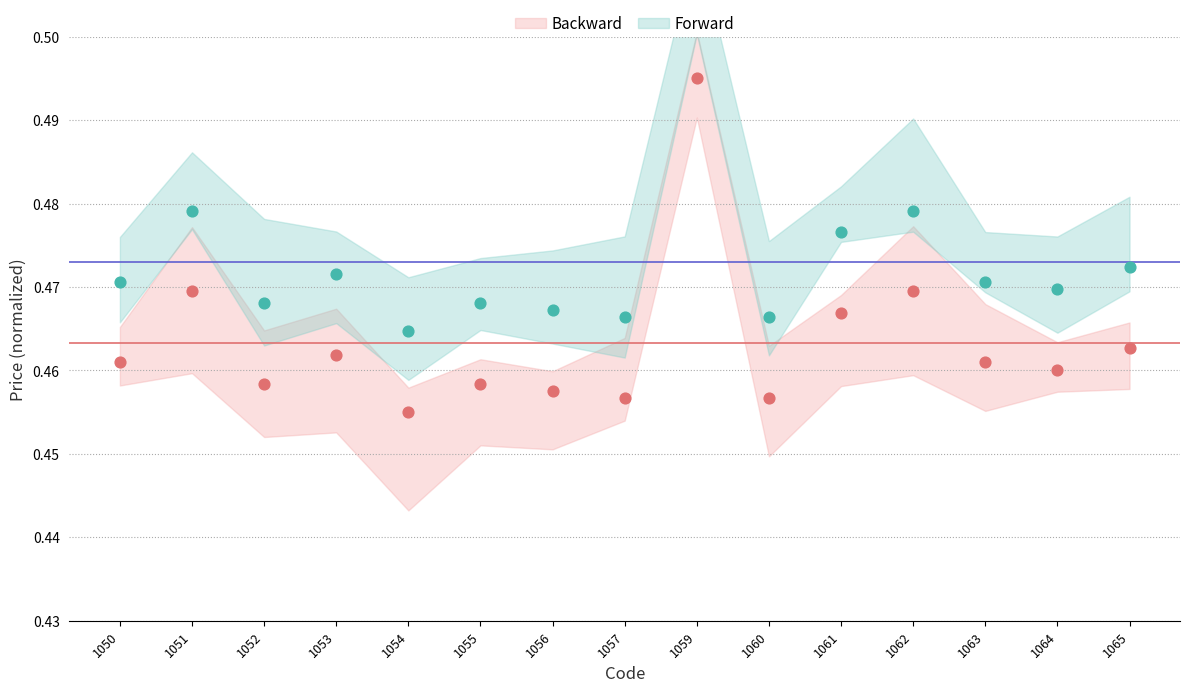

What is the total value across all series at 1063?

0.9